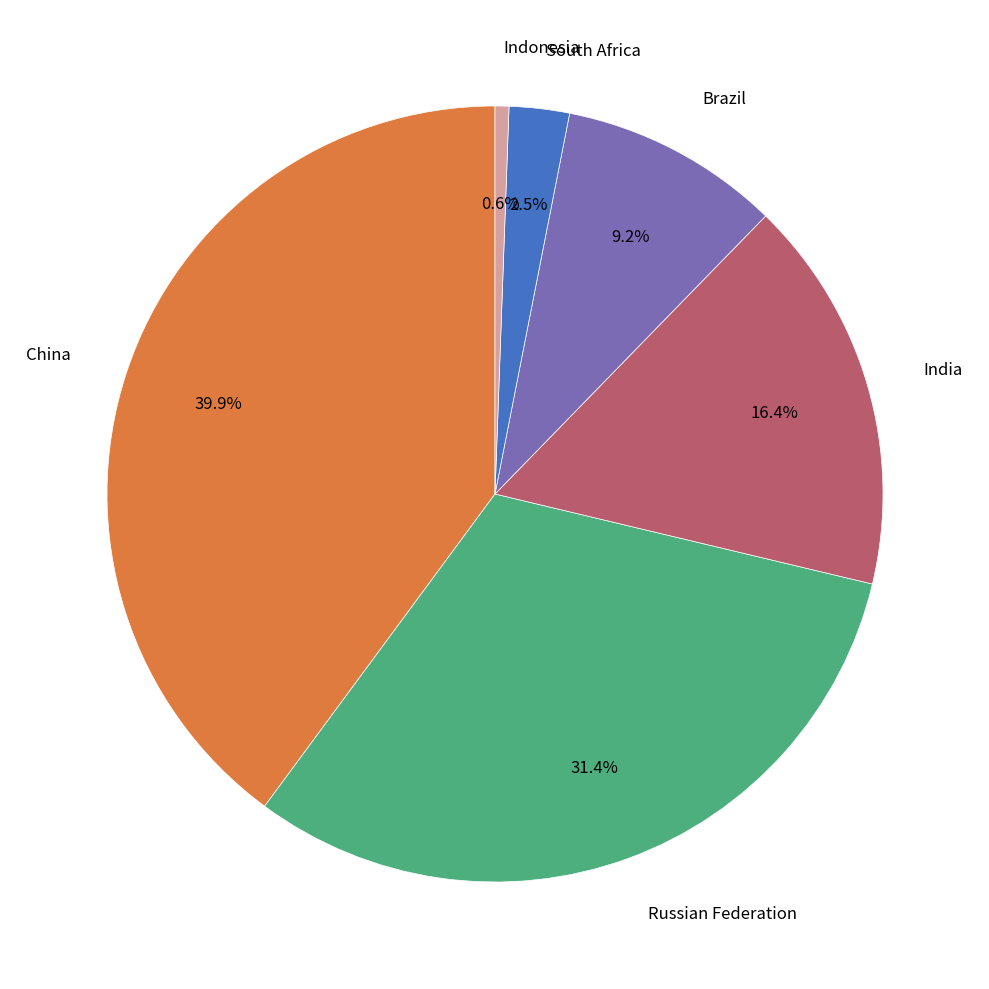

Is there any slice that represents more than half of the pie?

No